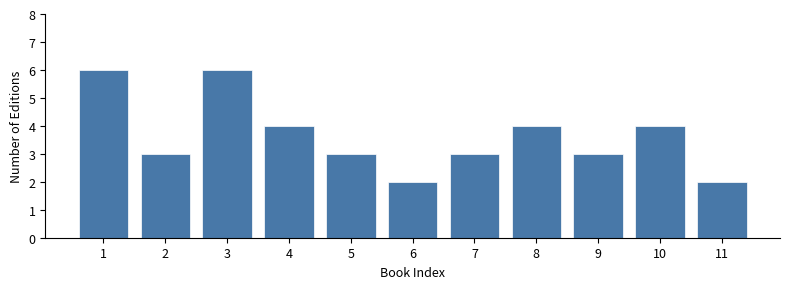

Reading right to left, extract all data points from this chart.

11=2	10=4	9=3	8=4	7=3	6=2	5=3	4=4	3=6	2=3	1=6